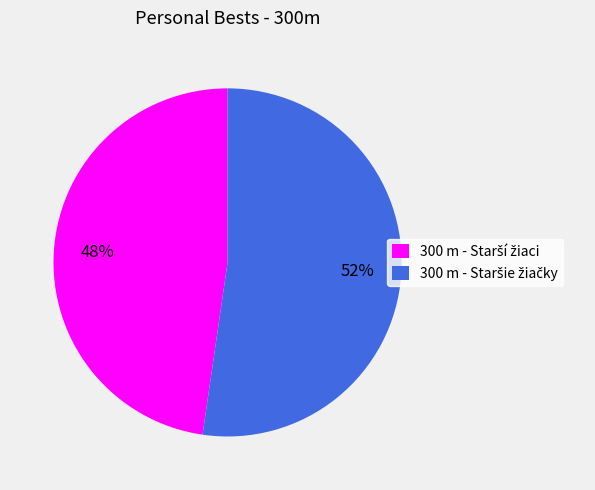

To the nearest percent, what is the average slice percentage?

50%